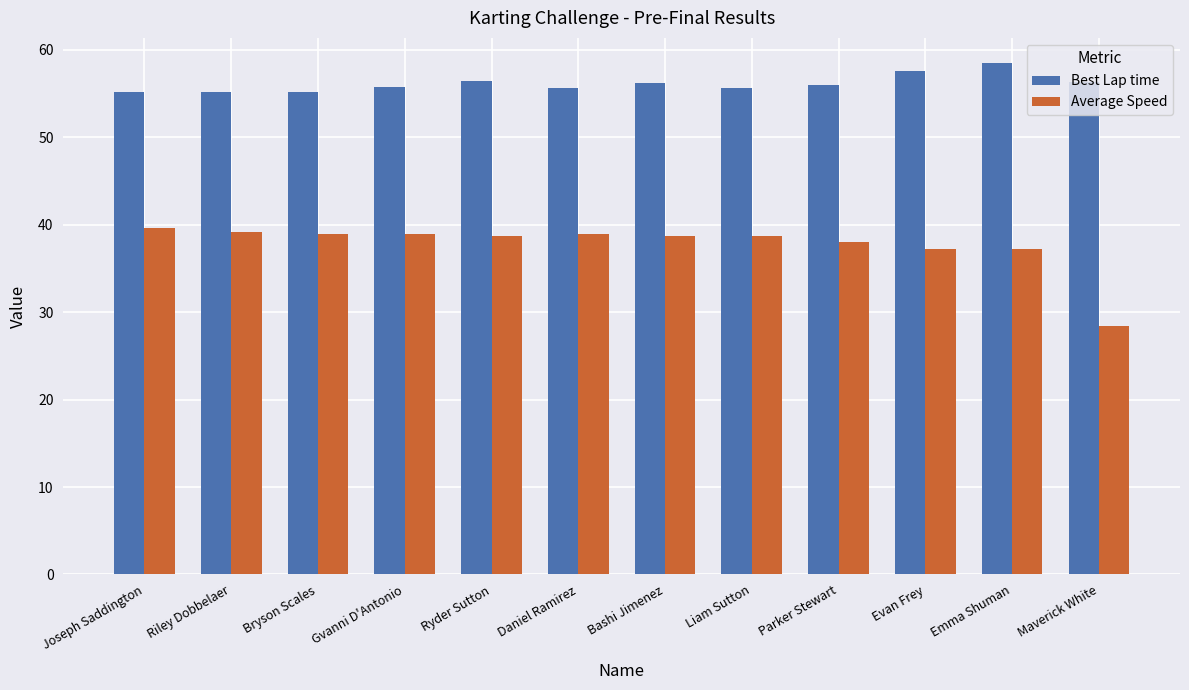

What is the label of the 2nd bar from the right?

Emma Shuman